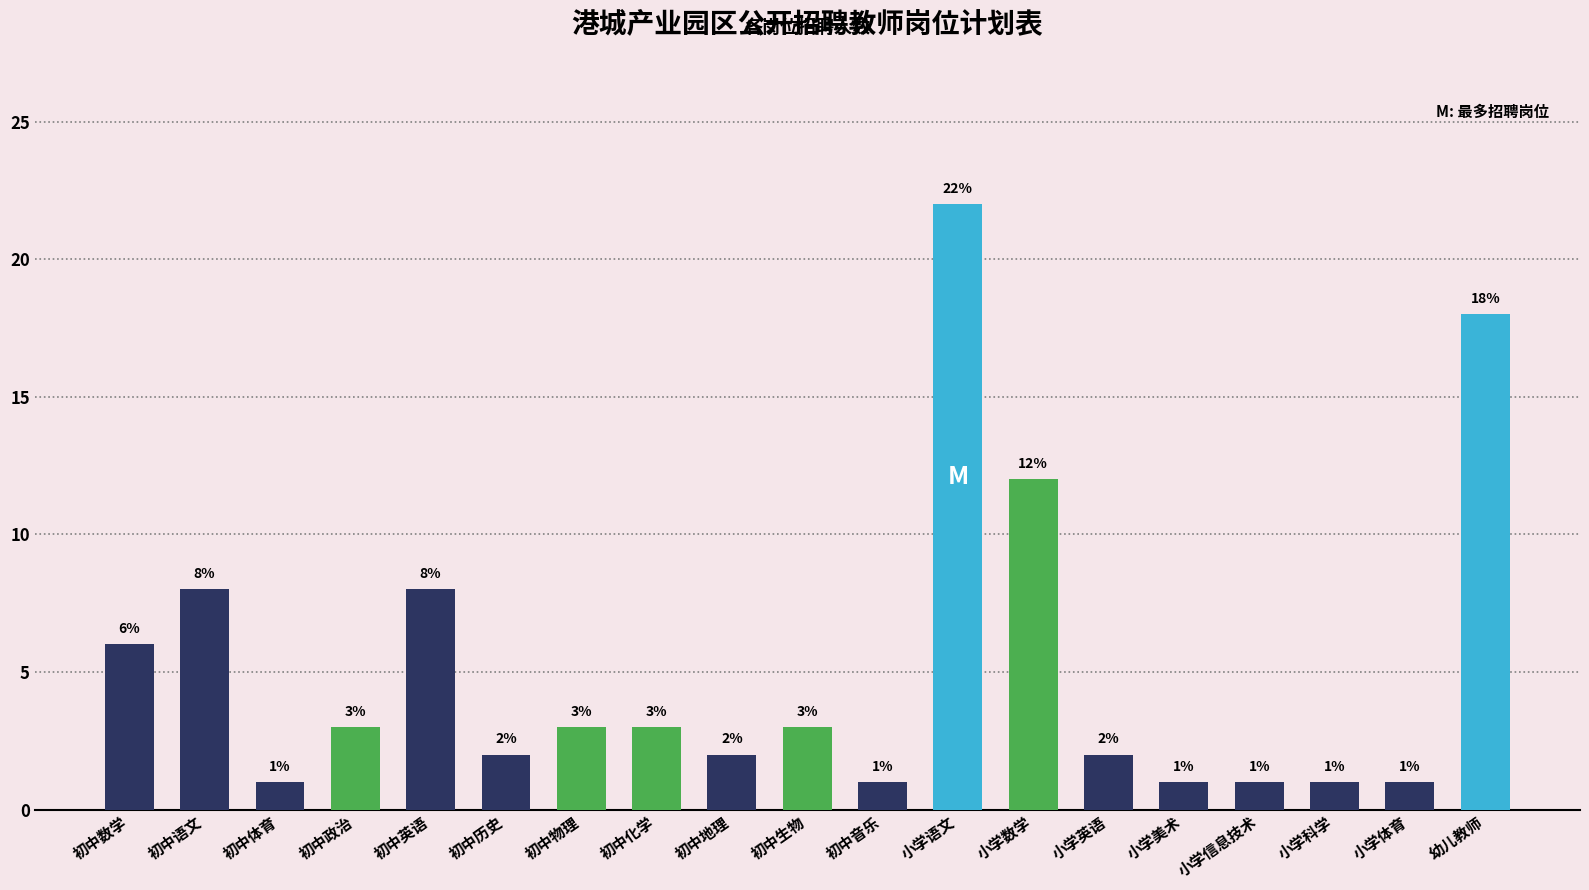

Reading left to right, extract all data points from this chart.

6	8	1	3	8	2	3	3	2	3	1	22	12	2	1	1	1	1	18